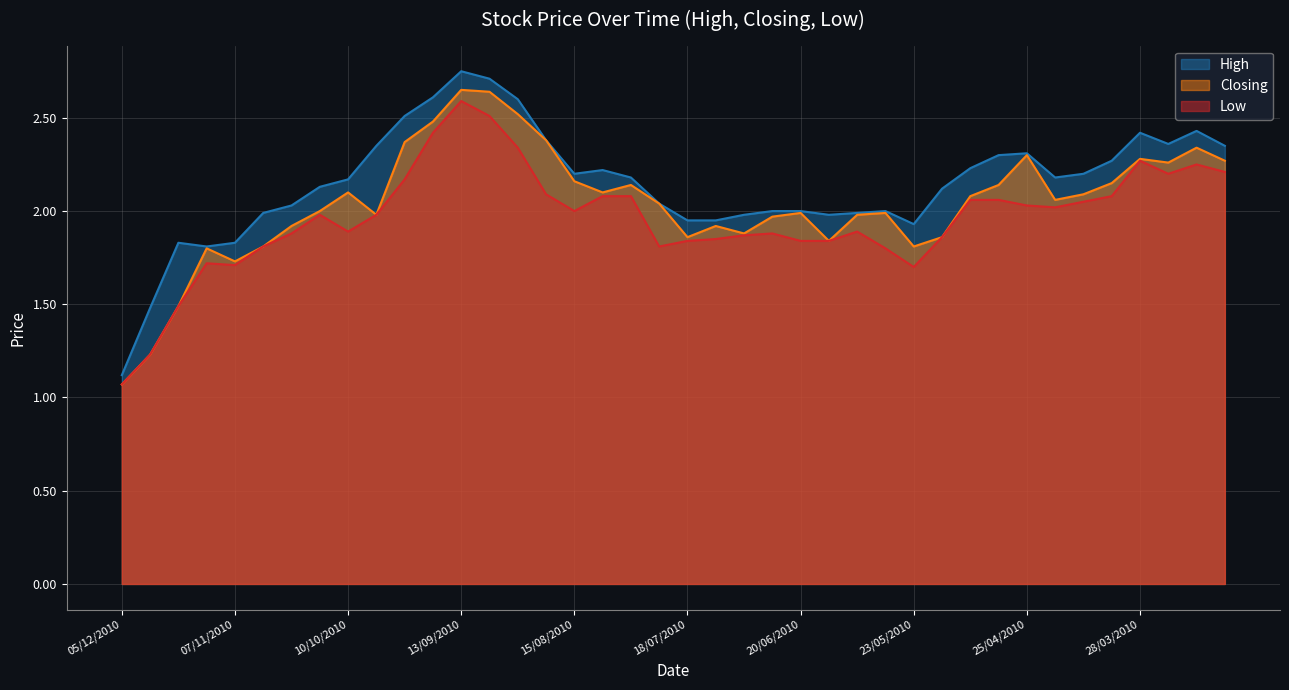

Where is High nearest to the value 1?

05/12/2010